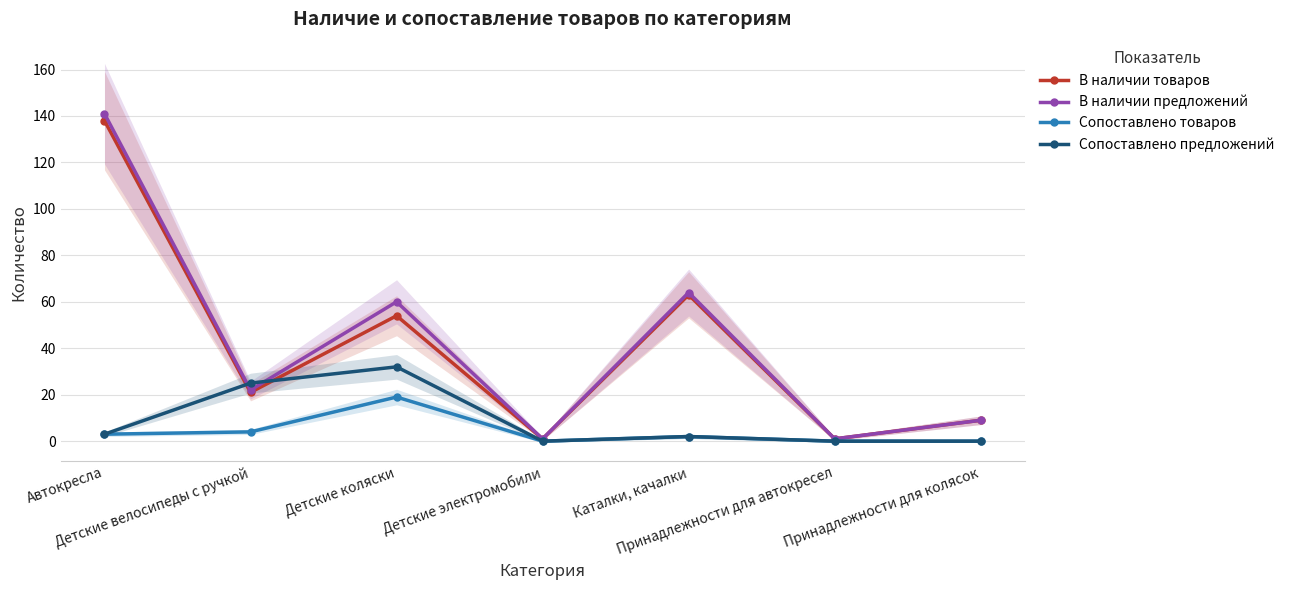

Rank the series at Принадлежности для колясок from highest to lowest value.

В наличии товаров, В наличии предложений, Сопоставлено товаров, Сопоставлено предложений